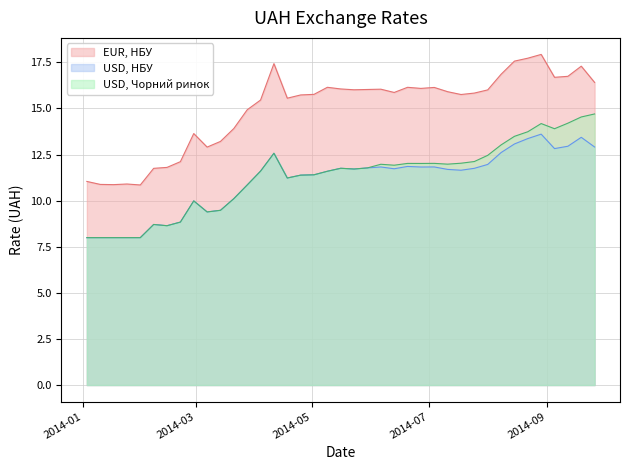

True or false: USD, Чорний ринок and USD, НБУ cross at least once.

False